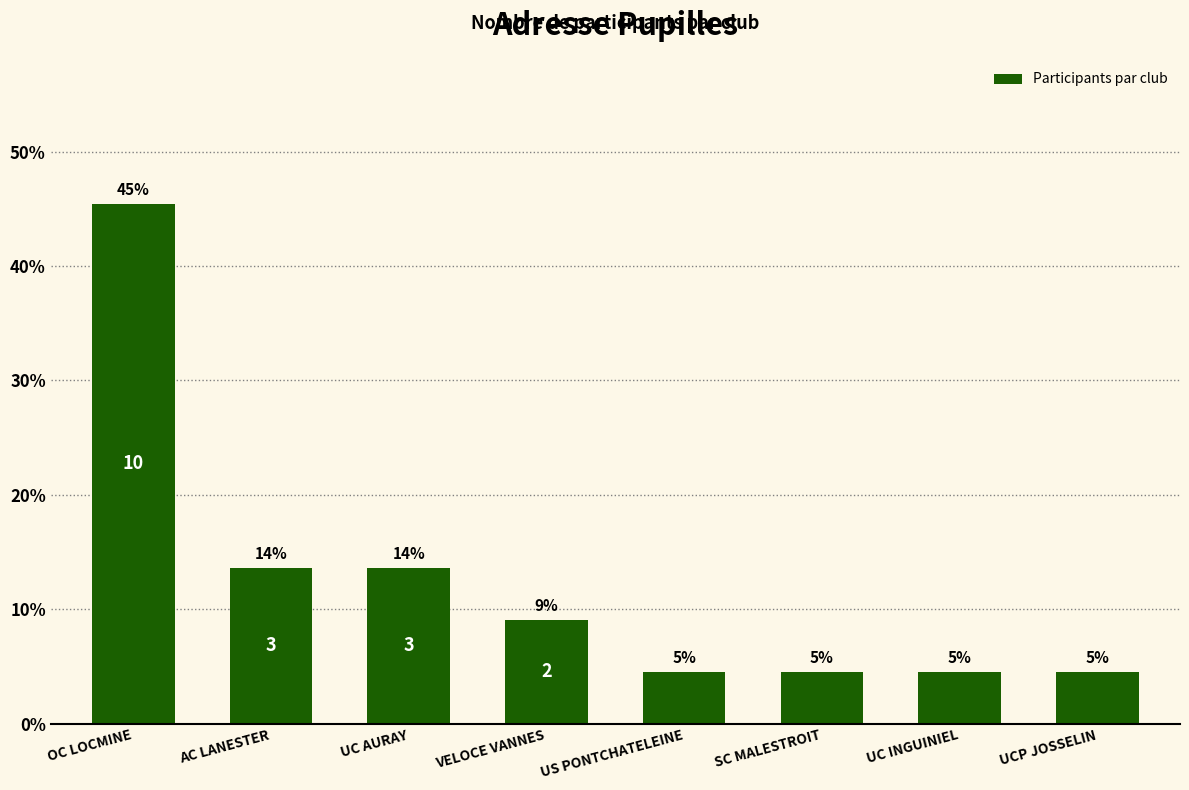

Does the chart contain any negative values?

No